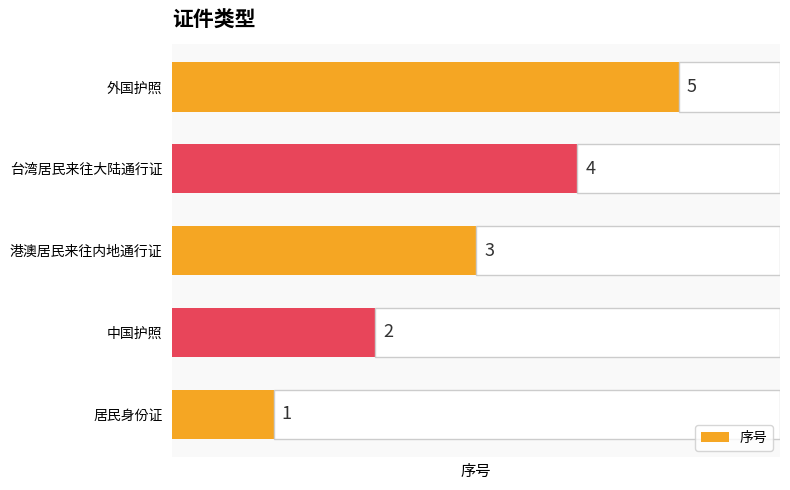

List the labels in order of 序号 value, largest first.

外国护照, 台湾居民来往大陆通行证, 港澳居民来往内地通行证, 中国护照, 居民身份证